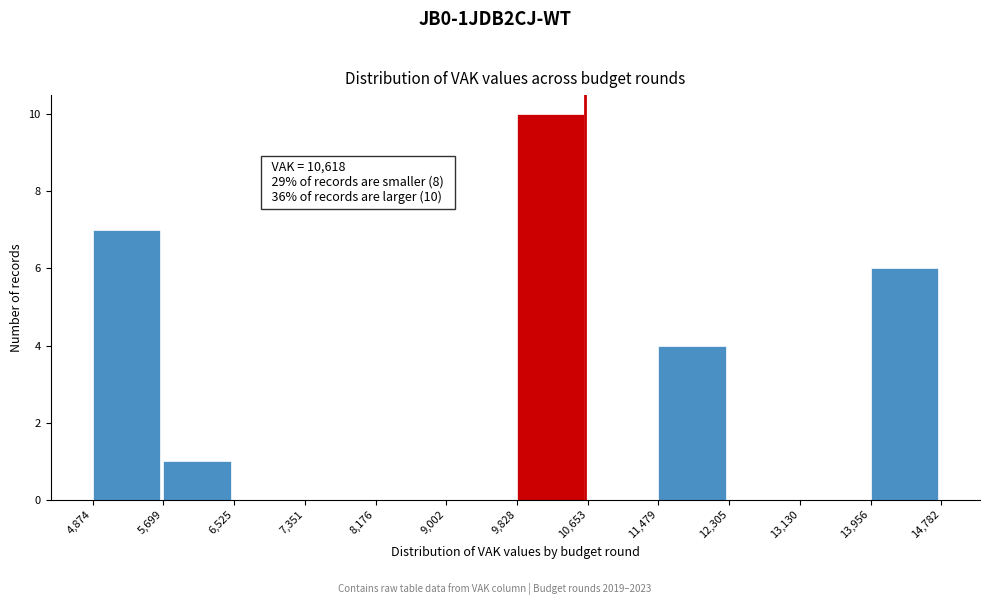

Which range on the x-axis has the tallest bar?

9,828 to 10,653